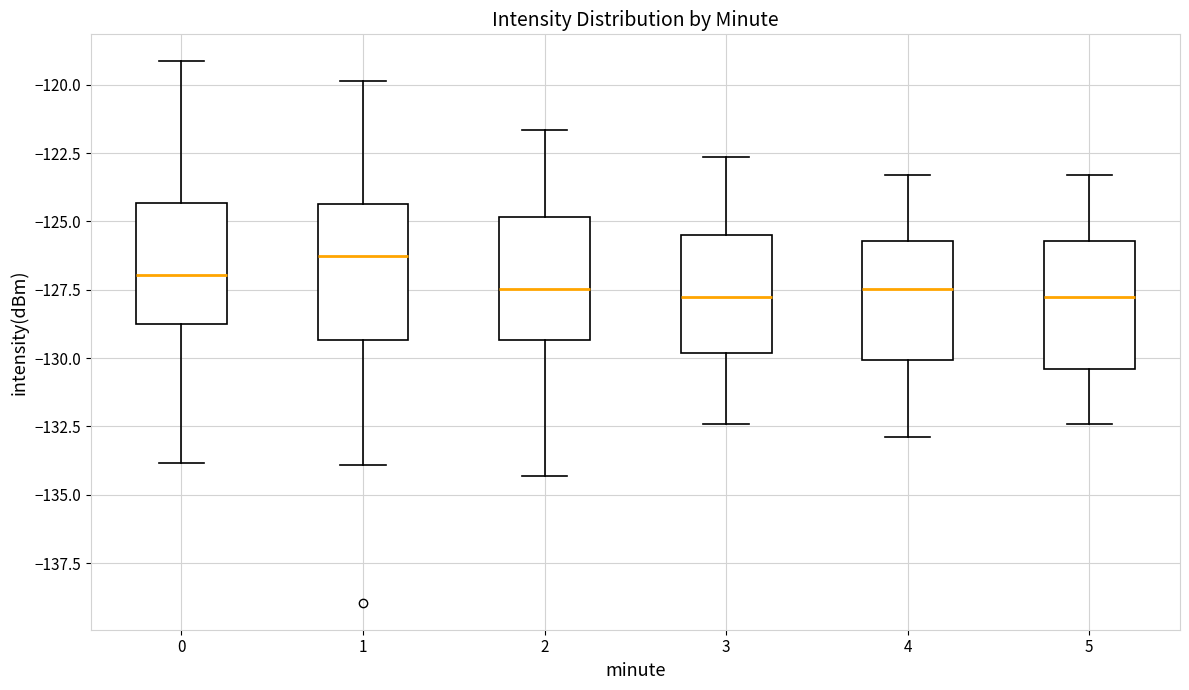

Where does the median line of the box at x = 0 sit on the y-axis? The values are not printed on the chart, so give them approximately, as read against the axis.

-127.0